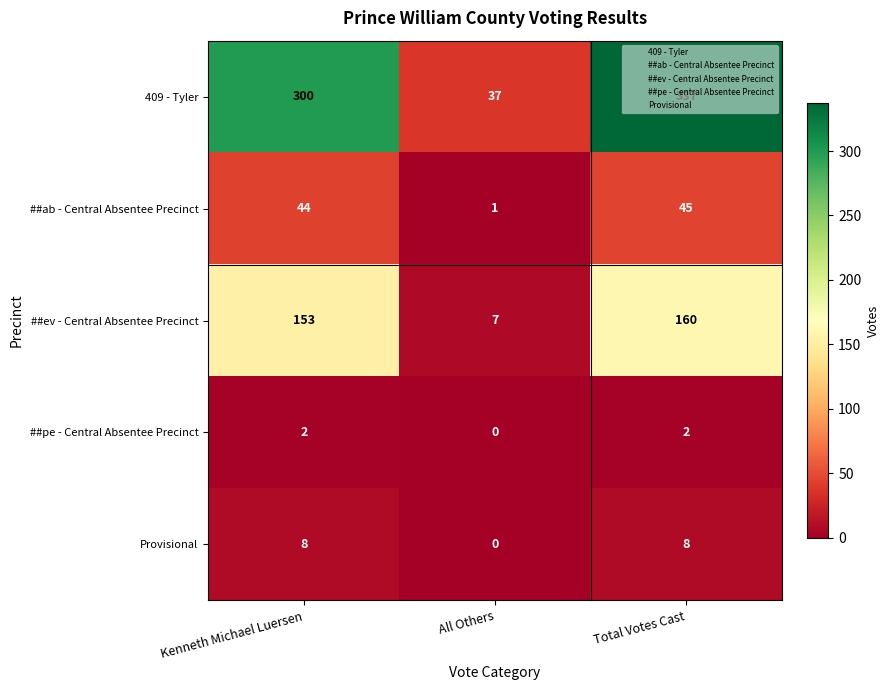

Read the 409 - Tyler value at Total Votes Cast, to the nearest 5.

335